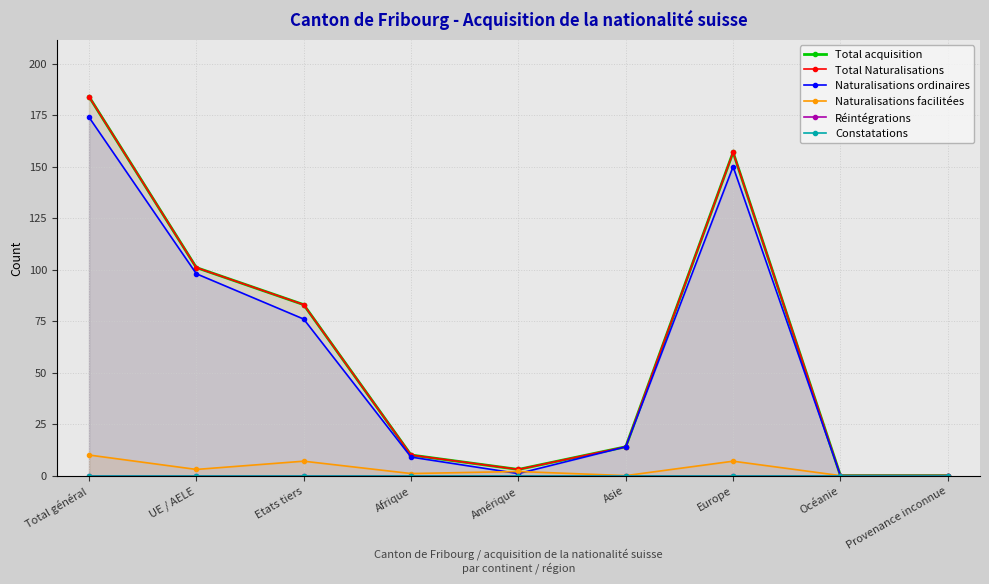

How many series are shown in this chart?

6